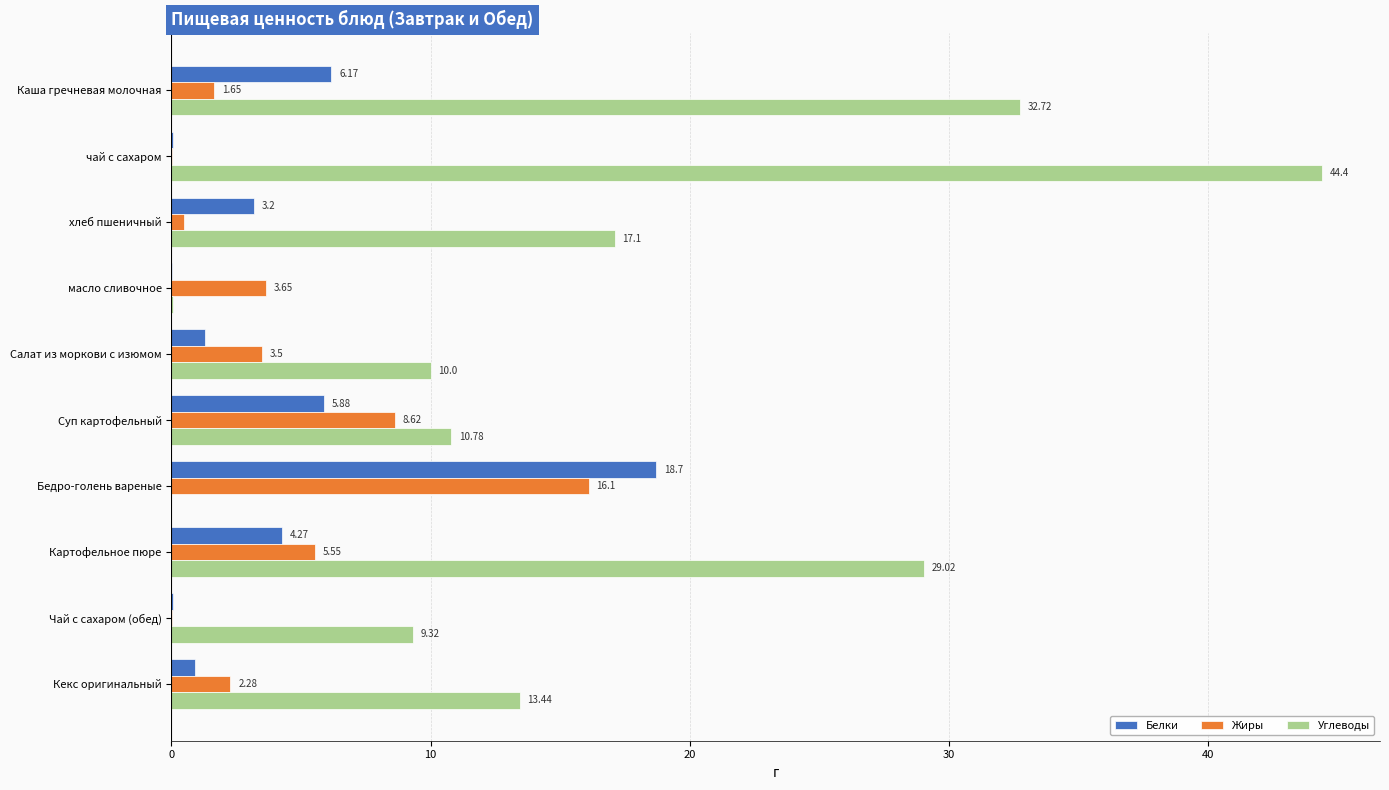

What are all the series names shown in the legend?

Белки, Жиры, Углеводы